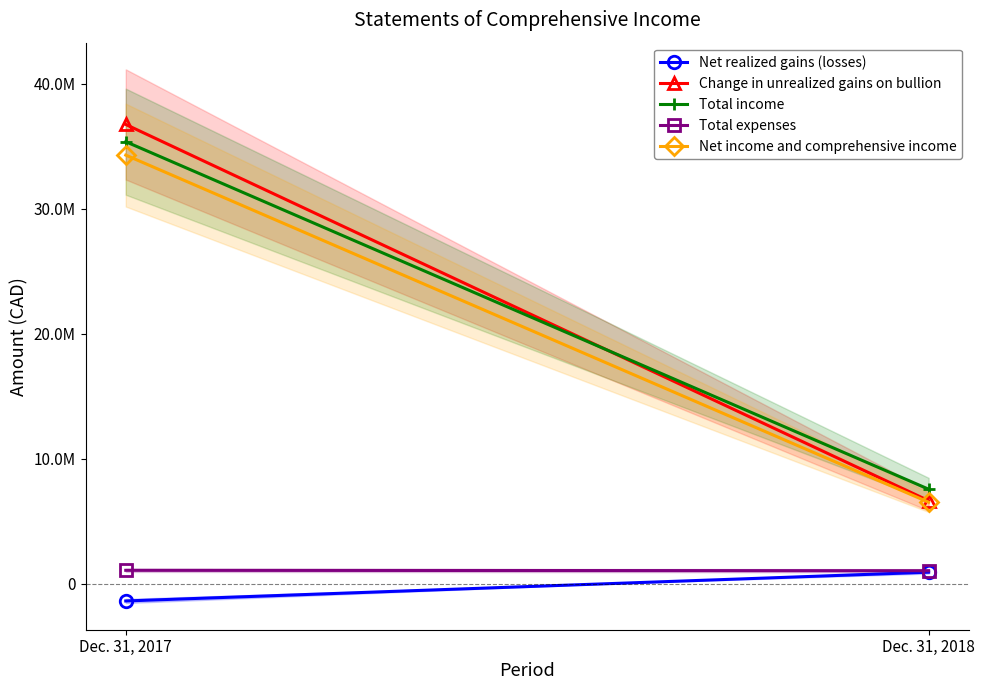

Reading left to right, list all the values displayed in this chart.

Net realized gains (losses): Dec. 31, 2017=-1379037	Dec. 31, 2018=923964
Change in unrealized gains on bullion: Dec. 31, 2017=36755873	Dec. 31, 2018=6643266
Total income: Dec. 31, 2017=35376836	Dec. 31, 2018=7567230
Total expenses: Dec. 31, 2017=1074185	Dec. 31, 2018=1042835
Net income and comprehensive income: Dec. 31, 2017=34302651	Dec. 31, 2018=6524395